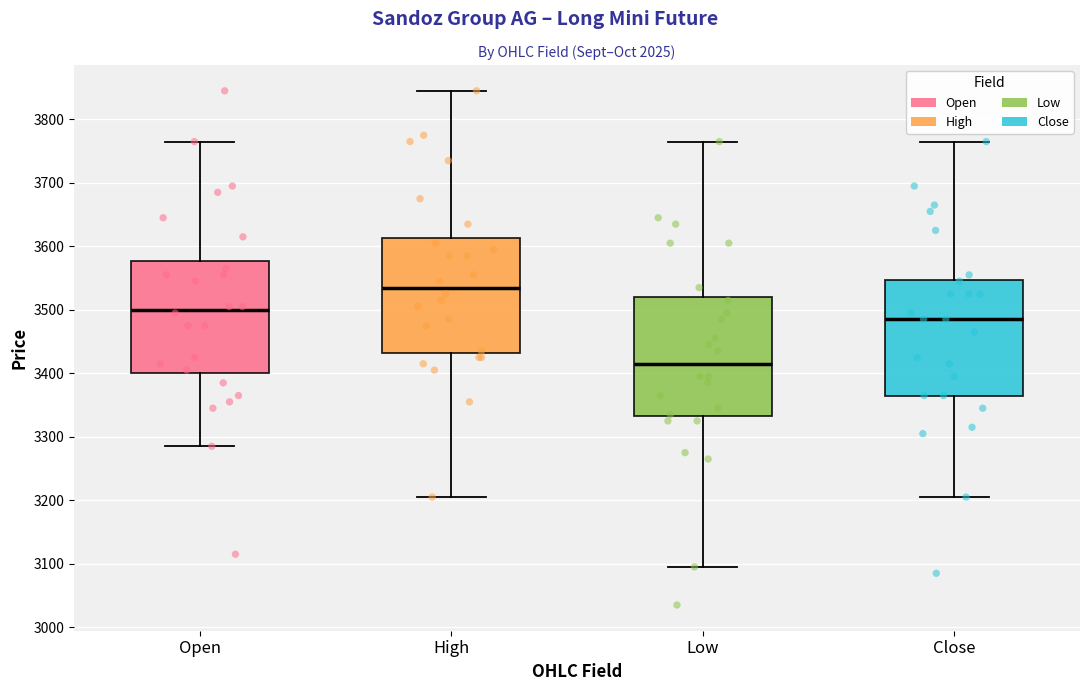

Reading left to right, read every box against the y-axis: the position of its median line, the range the box covers, and the ends of its whiskers. The values are not printed on the chart, so give them approximately, as read against the axis.

Open: median 3500, box 3400 to 3580, whiskers 3290 to 3770
High: median 3540, box 3430 to 3610, whiskers 3210 to 3850
Low: median 3420, box 3330 to 3520, whiskers 3100 to 3770
Close: median 3490, box 3370 to 3550, whiskers 3210 to 3770